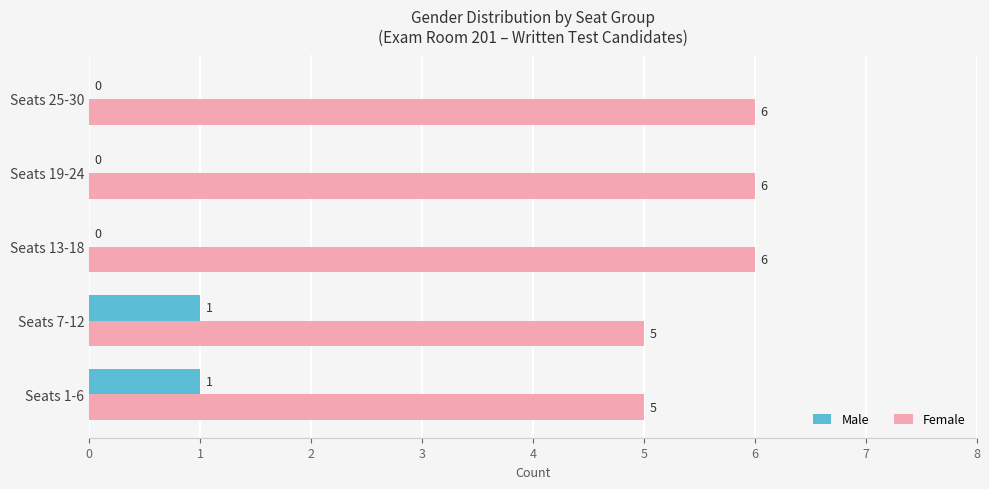

What is the sum of all Female values?

28